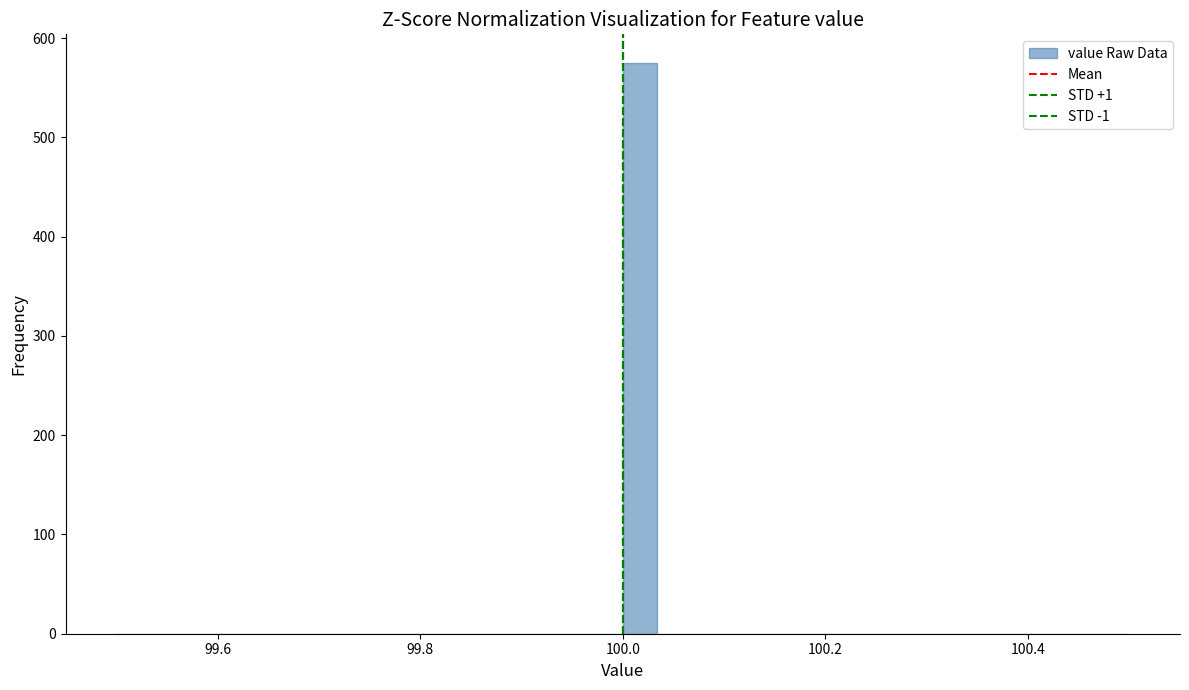

Around what value on the x-axis is the tallest bar? Give the approximate position of its centre, as read against the axis.

100.02